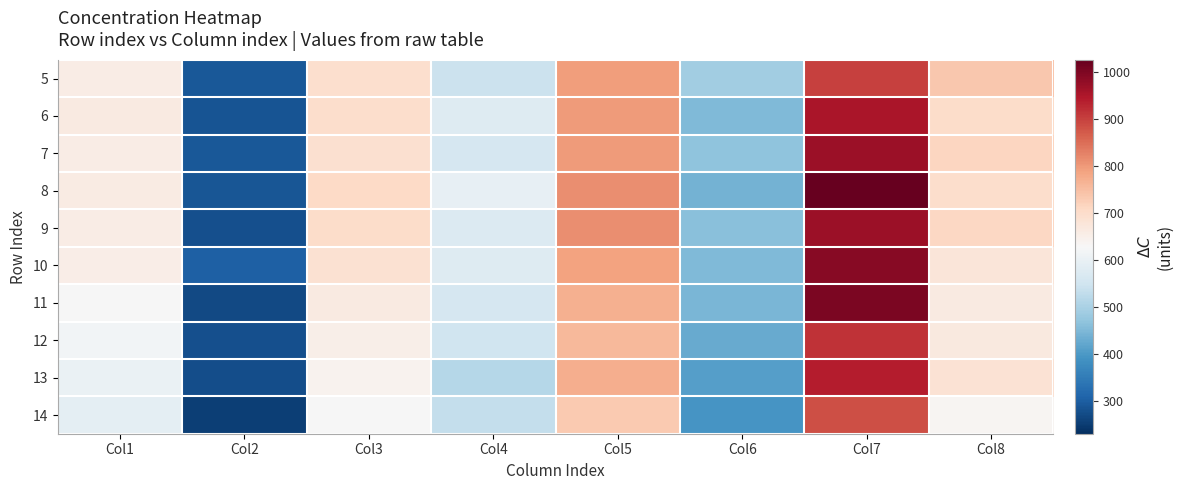

Which series has the largest range (max minus min)?

8